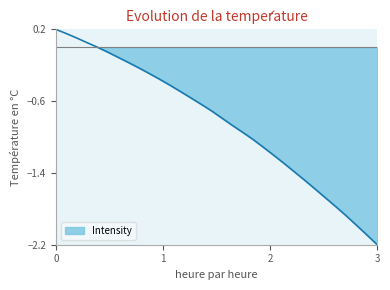

Does the chart have visible grid lines?

No